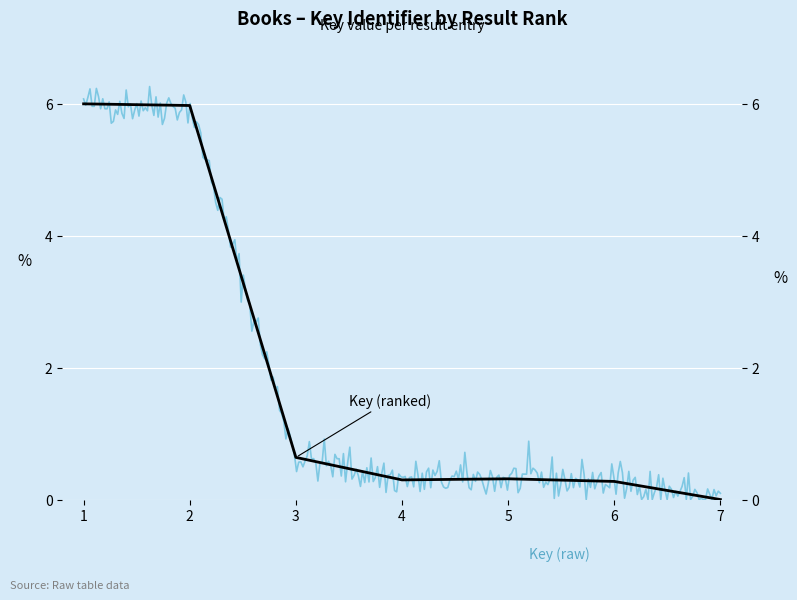

What is the change in value from 5 to 7?

-0.3